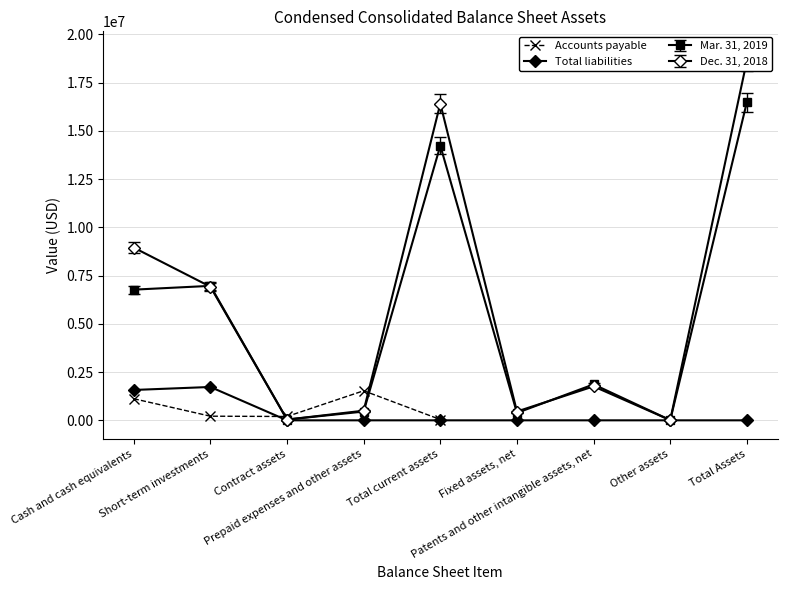

Which label corresponds to the smallest value in the chart?

Other assets